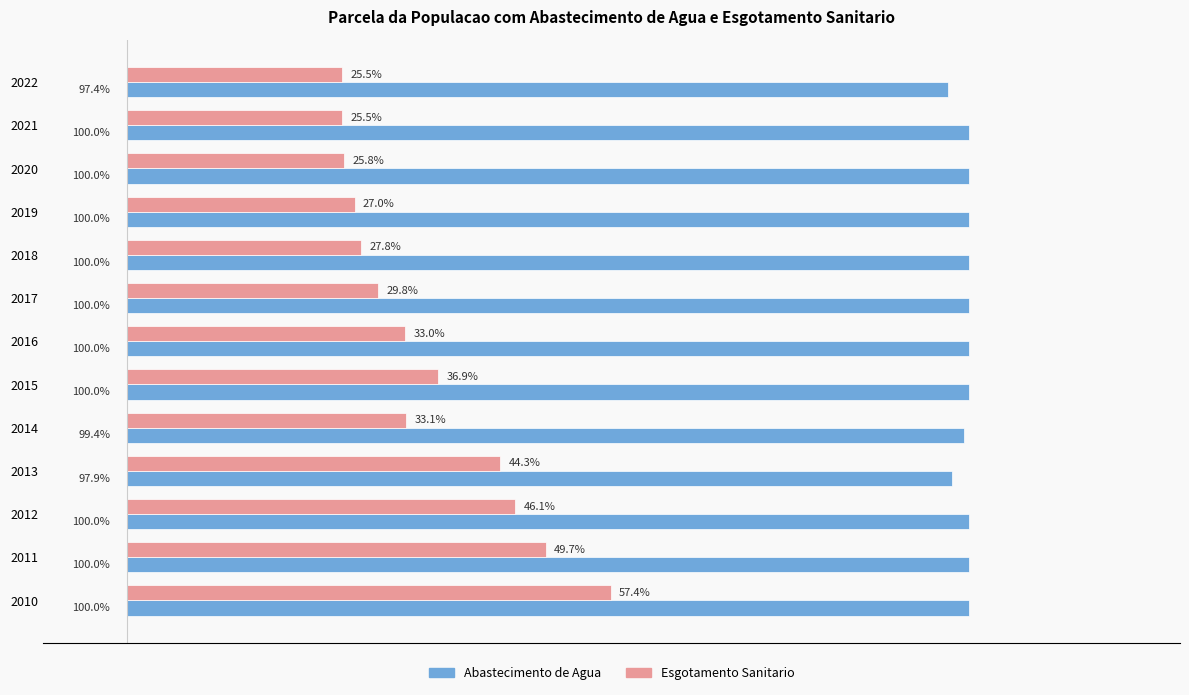

What are all the series names shown in the legend?

Abastecimento de Agua, Esgotamento Sanitario